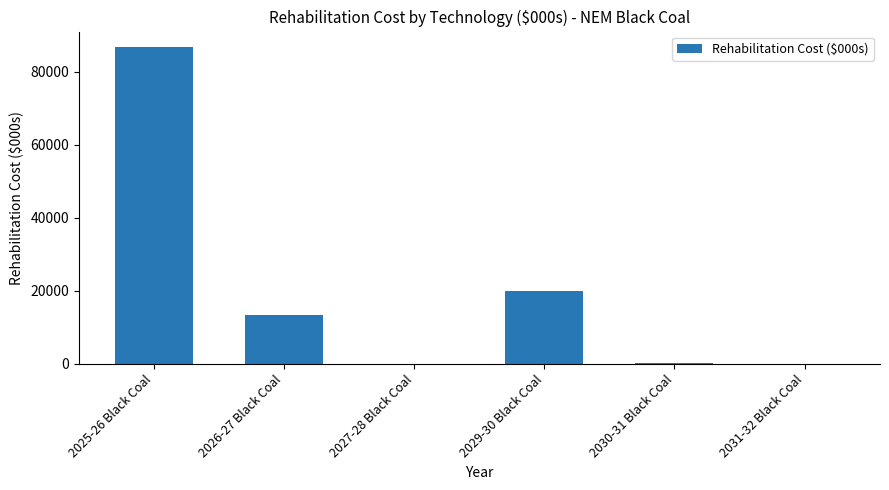

What is the difference between the values at 2025-26 Black Coal and 2027-28 Black Coal?

86687.7